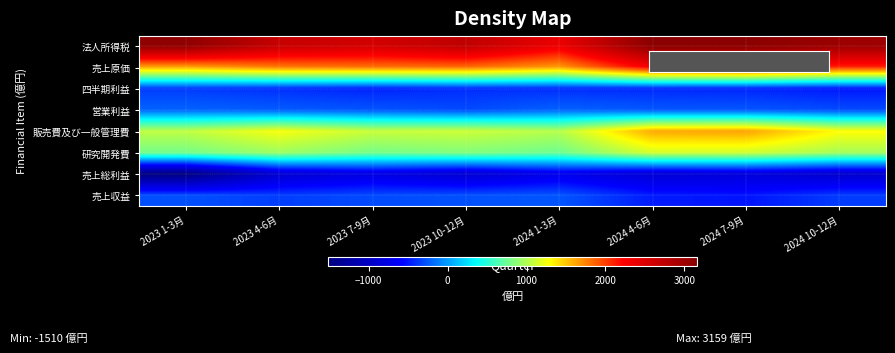

Rank the series at 2024 7-9月 from highest to lowest value.

法人所得税, 売上原価, 販売費及び一般管理費, 研究開発費, 営業利益, 四半期利益, 売上収益, 売上総利益